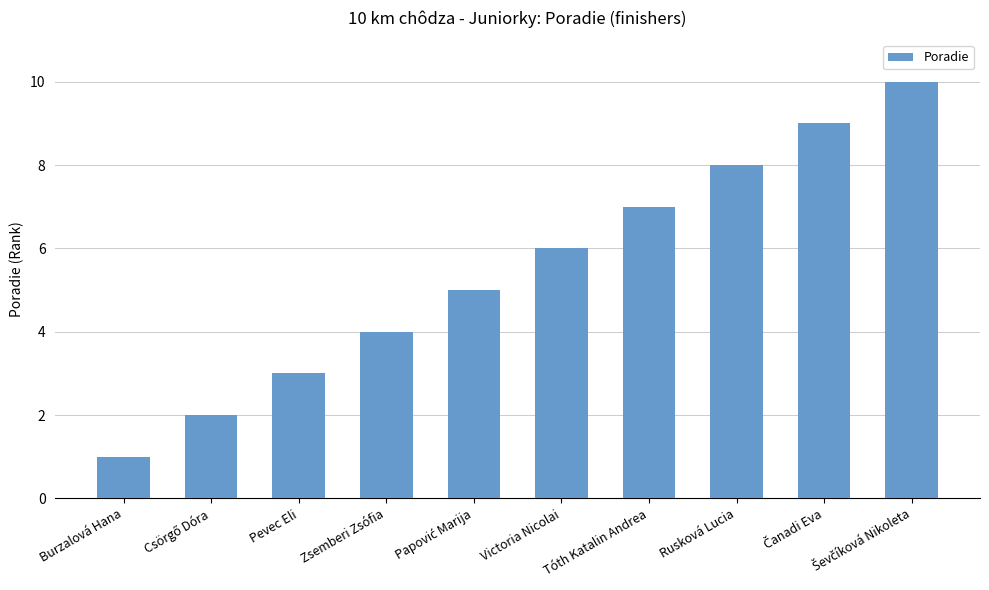

Which label corresponds to the smallest value in the chart?

Burzalová Hana